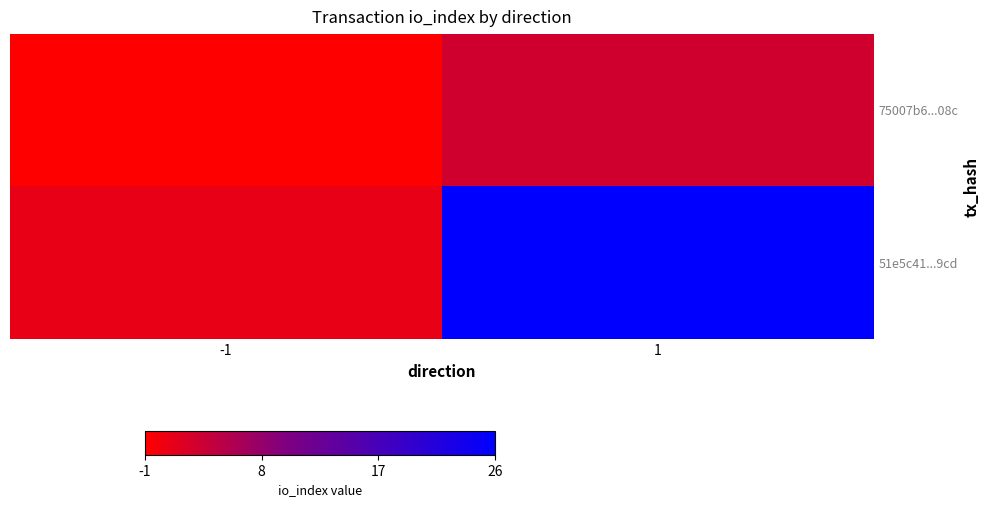

Reading right to left, list all the values displayed in this chart.

75007b6...08c: 1=3	-1=-1
51e5c41...9cd: 1=26	-1=1